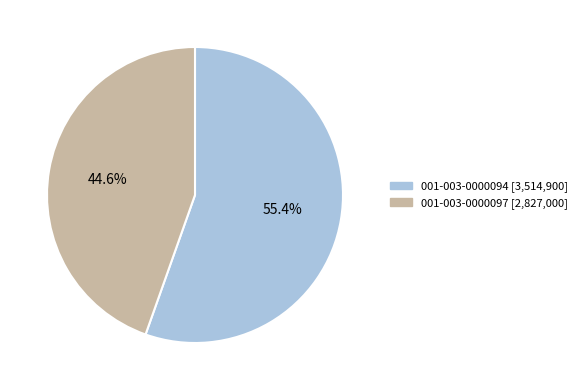

Which has a higher value, 001-003-0000094 or 001-003-0000097?

001-003-0000094